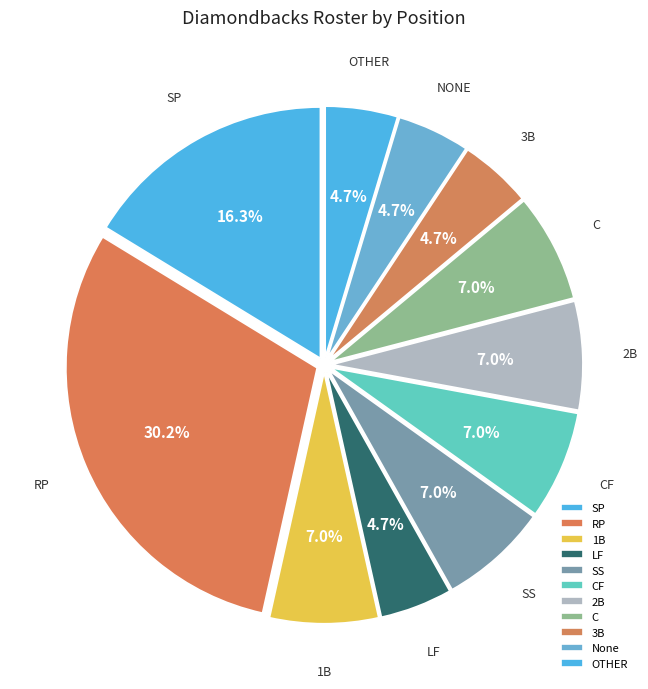

To the nearest percent, what portion does 2B represent?

7%